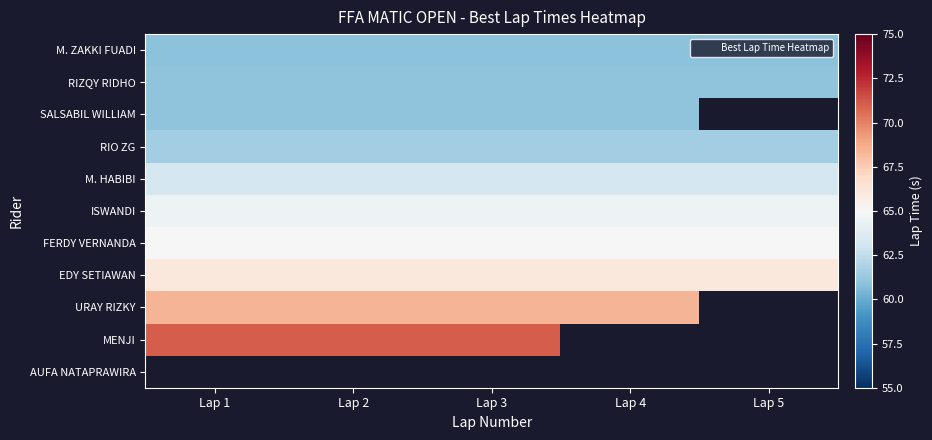

The value of RIO ZG at Lap 2 is 37.7. True or false?

False